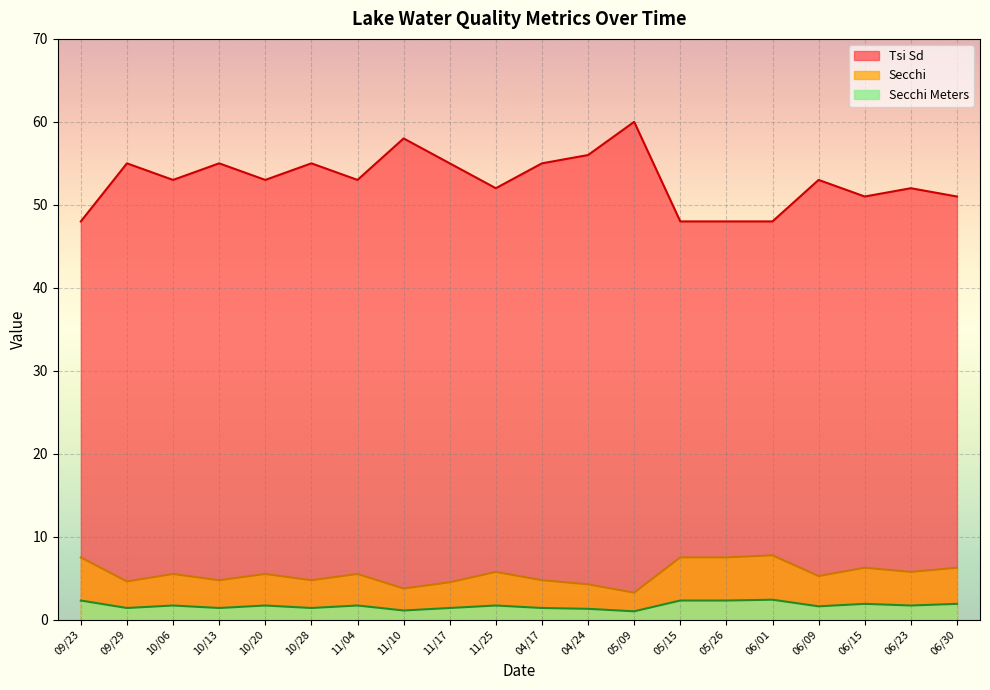

How many data points does each series have?

20